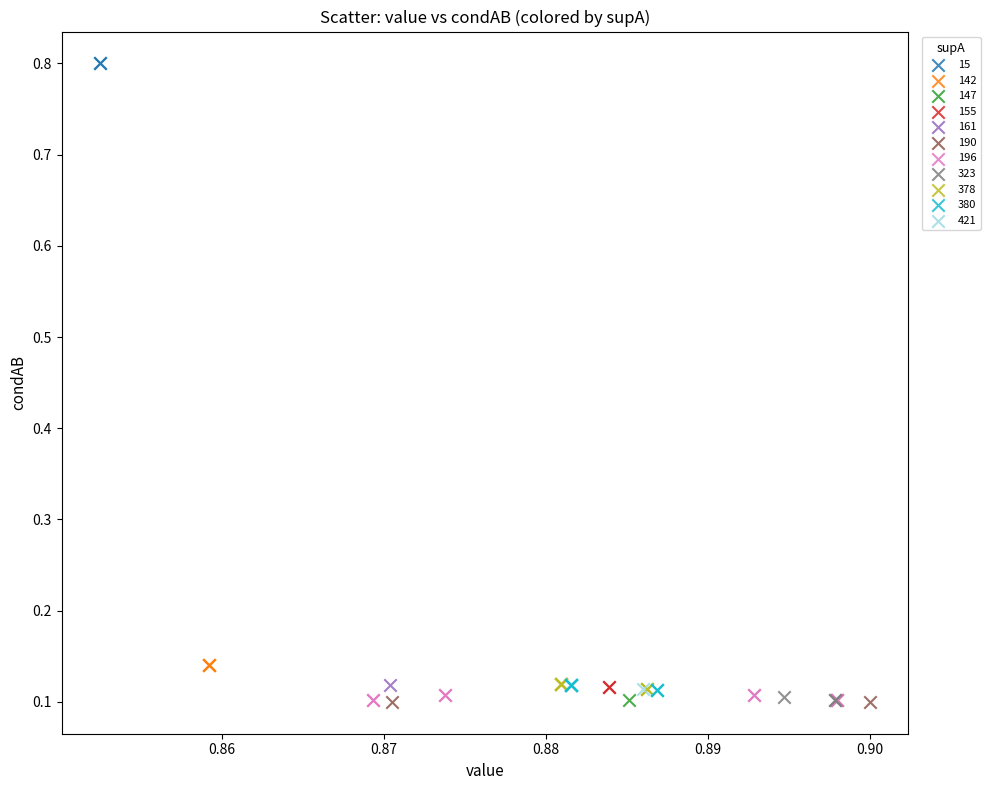

What are all the series names shown in the legend?

15, 142, 147, 155, 161, 190, 196, 323, 378, 380, 421